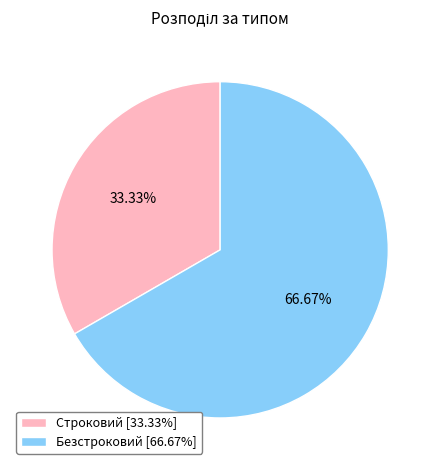

What is the majority slice?

Безстроковий